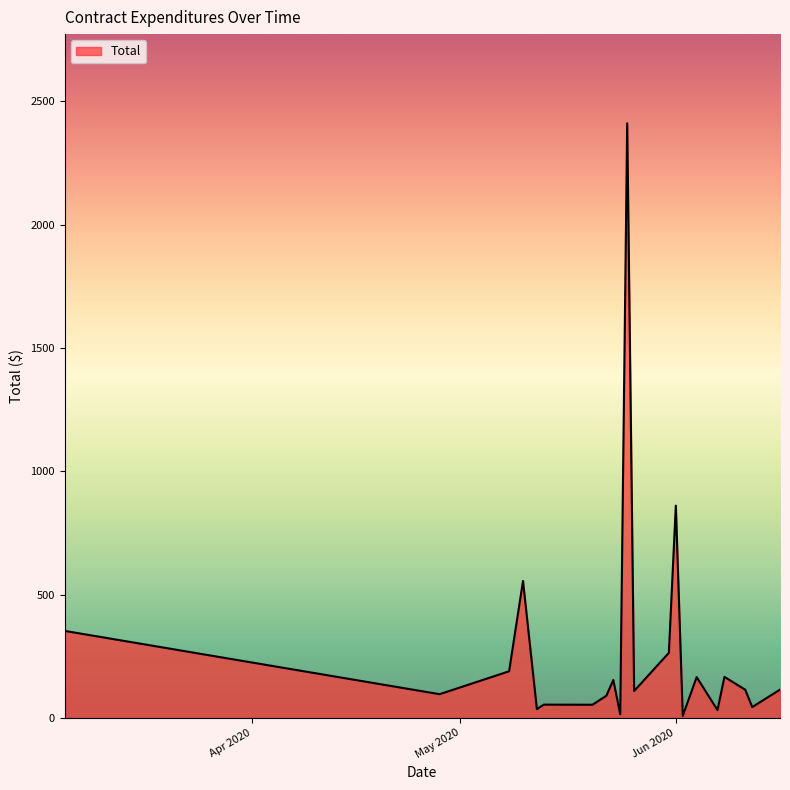

What is the difference between the maximum and minimum values?

2402.5